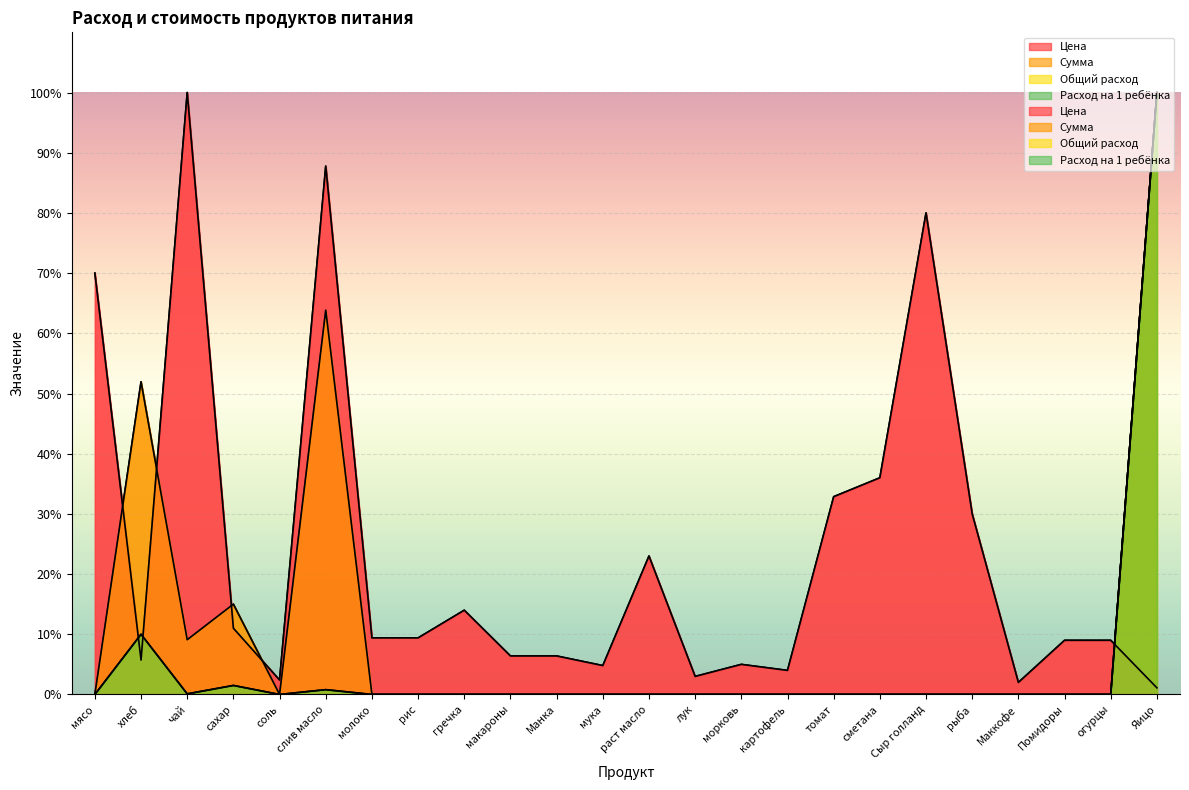

How many series are shown in this chart?

4